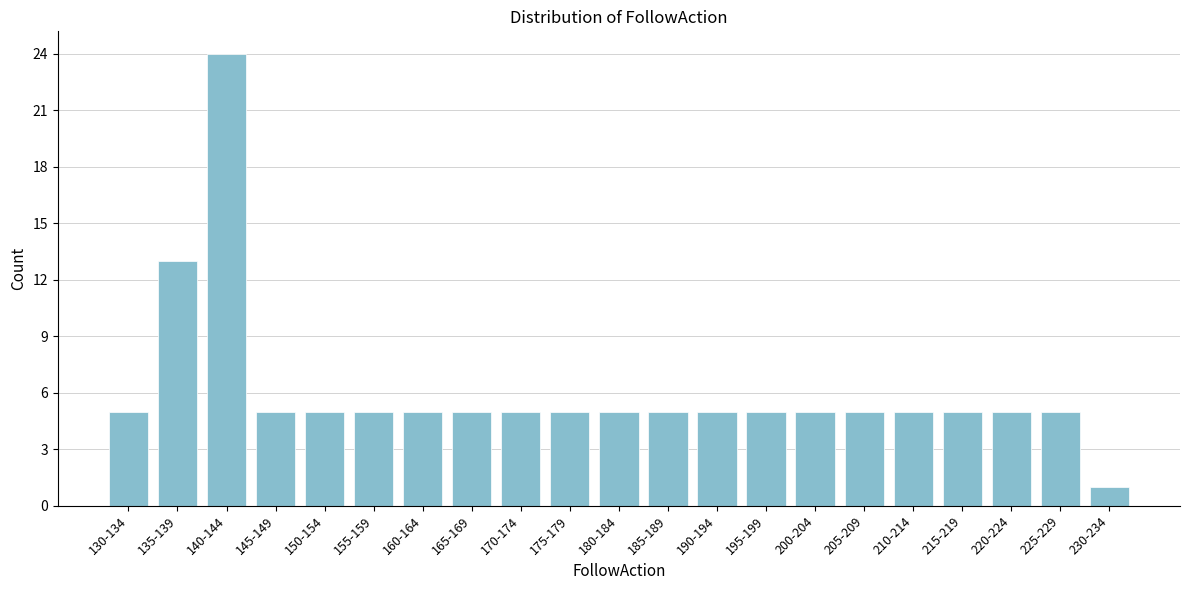

Reading left to right, extract all data points from this chart.

130-134=5	135-139=13	140-144=24	145-149=5	150-154=5	155-159=5	160-164=5	165-169=5	170-174=5	175-179=5	180-184=5	185-189=5	190-194=5	195-199=5	200-204=5	205-209=5	210-214=5	215-219=5	220-224=5	225-229=5	230-234=1